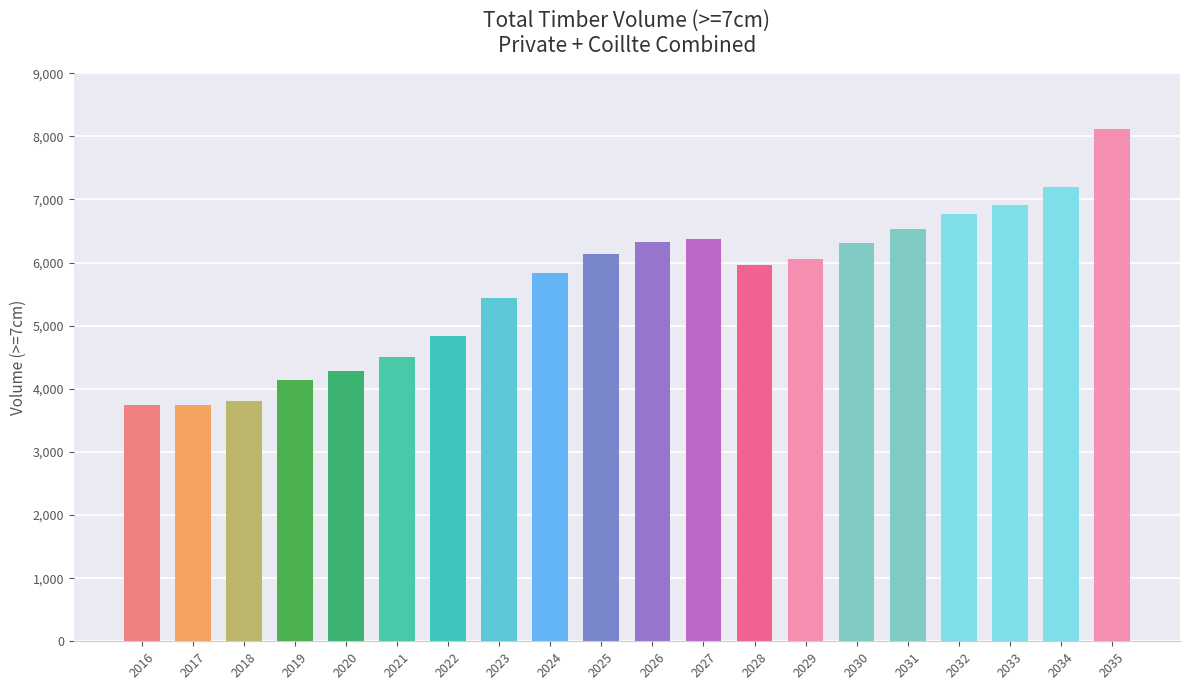

What is the value of the 14th bar from the left?

6051.7